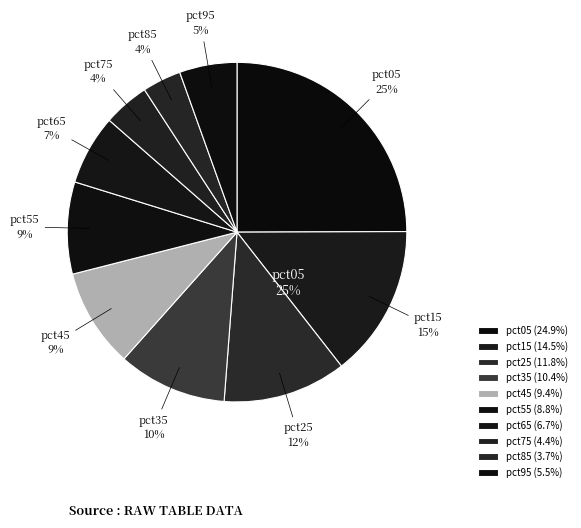

What percentage do pct55 and pct45 together represent?

18.2%